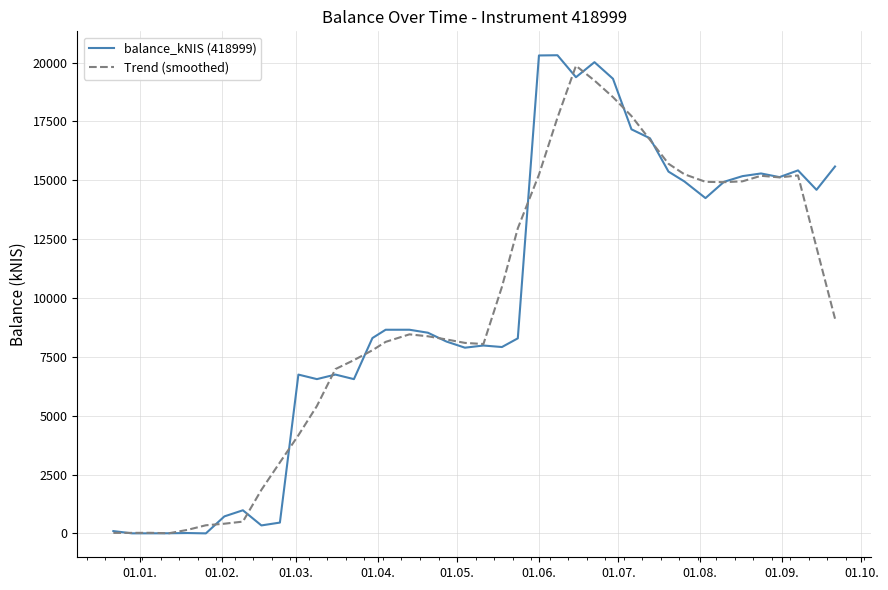

Which series has the largest range (max minus min)?

balance_kNIS (418999)